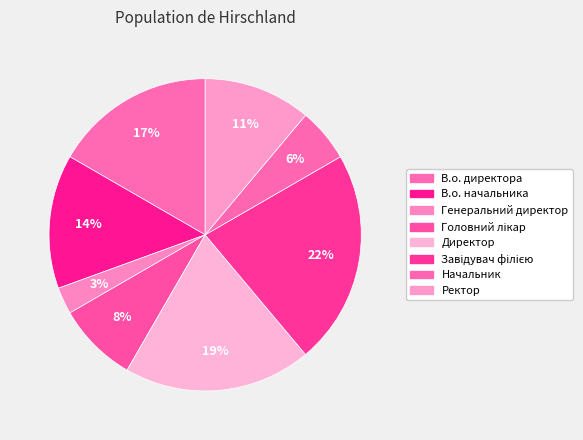

The Директор slice represents 11% of the pie. True or false?

False